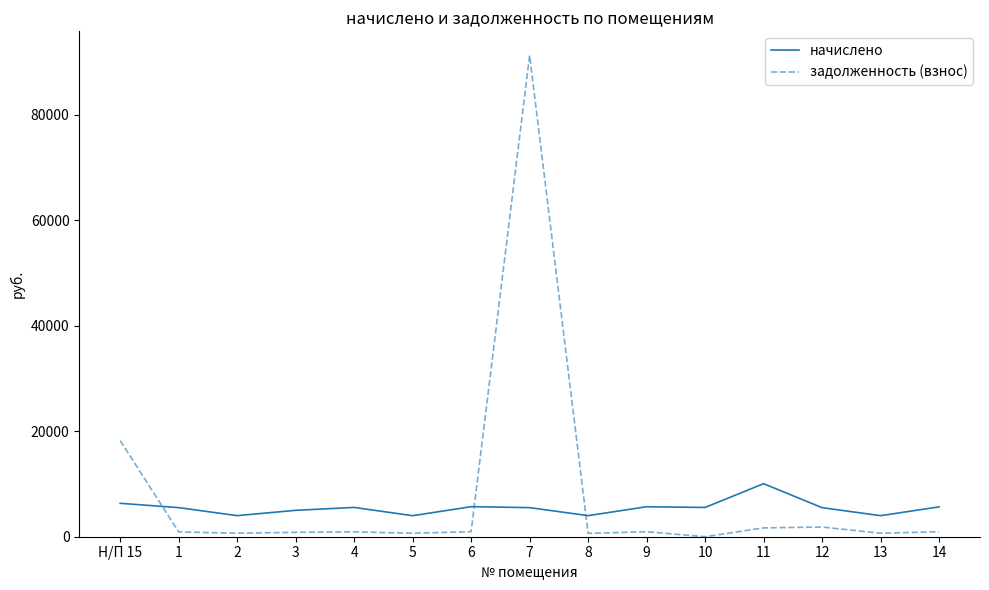

What position from the right is 12?

3